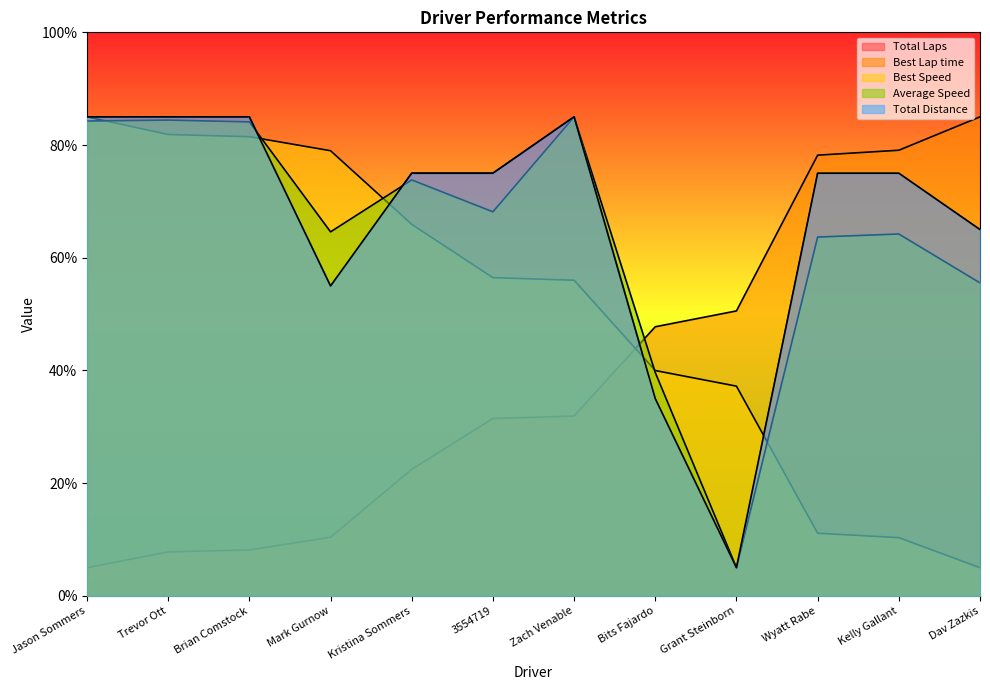

How many lines are shown in the chart?

5